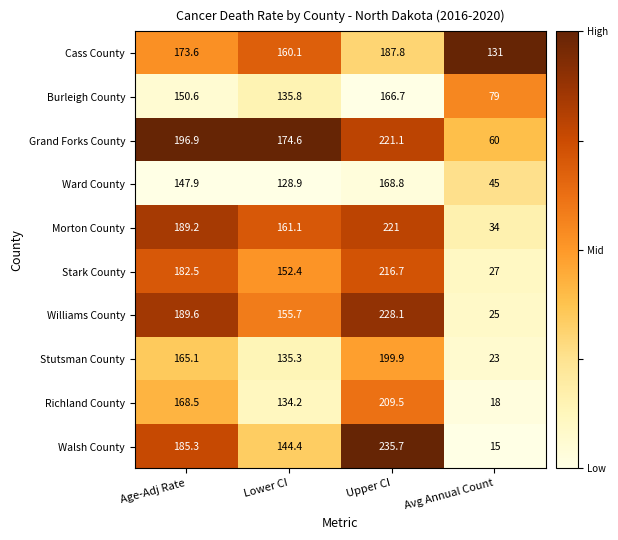

What is the difference between the maximum and minimum values in the Cass County series?

56.8